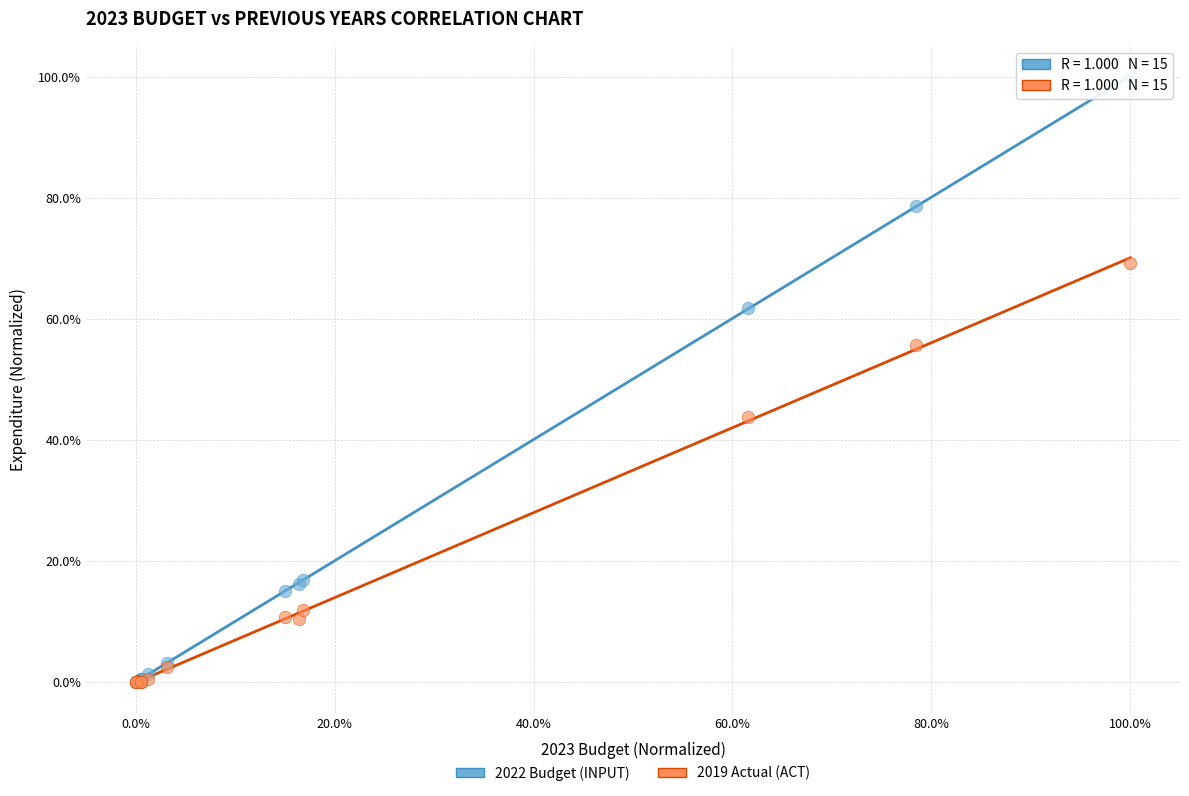

In the 2019 Actual (ACT) series, what Y value is closest to 34?

43.8